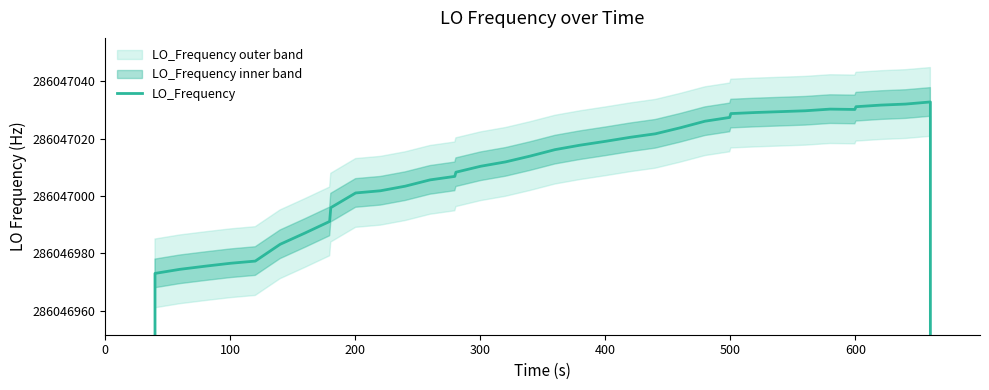

The value at 37 is 442871031.5. True or false?

False